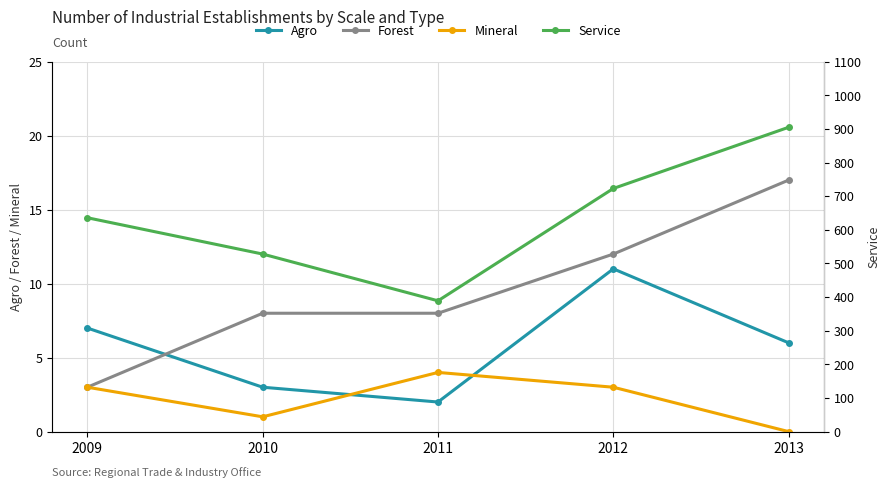

Which category has the highest value in the Service series?

2013